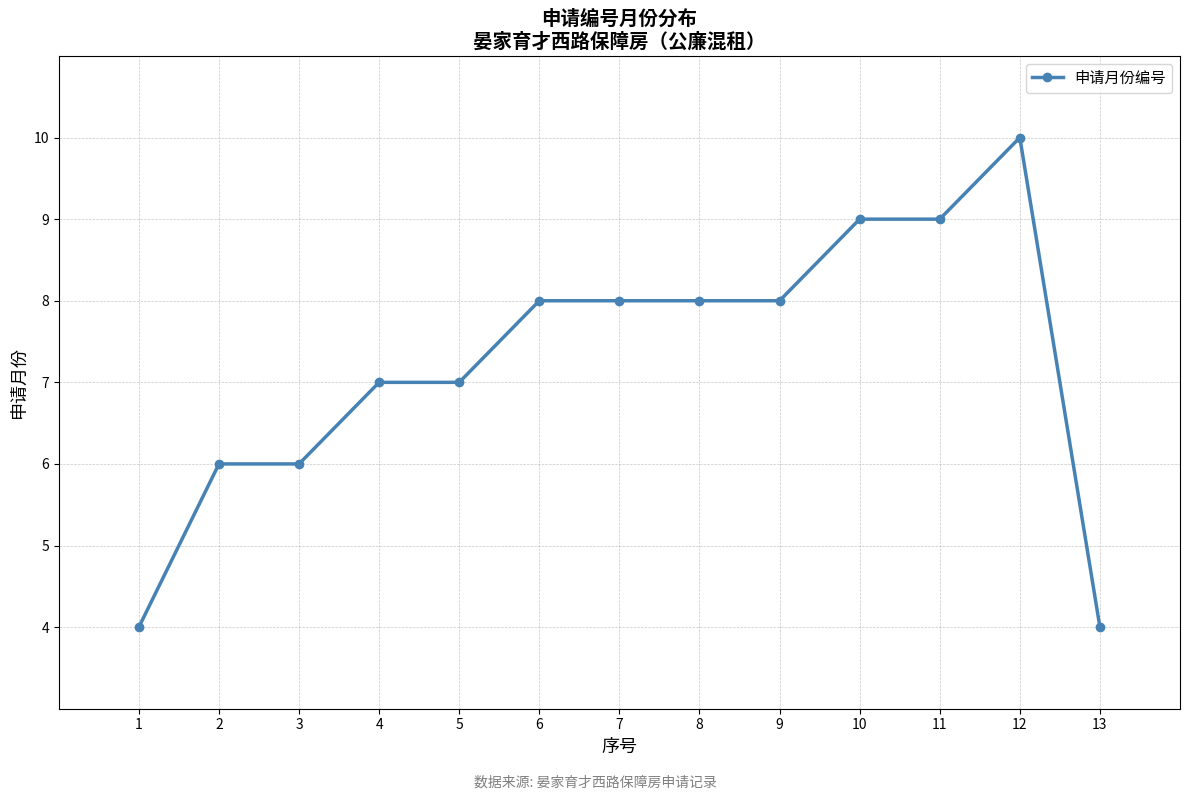

Reading left to right, list all the values displayed in this chart.

4	6	6	7	7	8	8	8	8	9	9	10	4